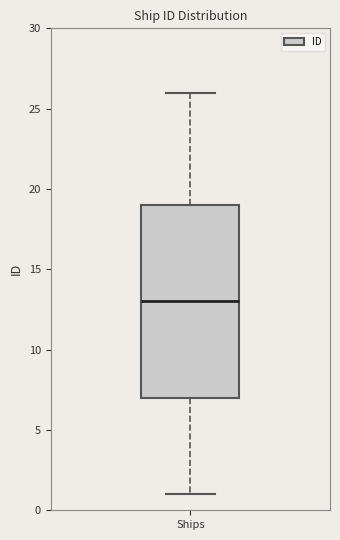

Transcribe this box plot: give where the median line is, the range the box spans, and where the two whiskers end, as read against the y-axis. The values are not printed on the chart, so give them approximately, as read against the axis.

median 13, box 7 to 19, whiskers 1 to 26